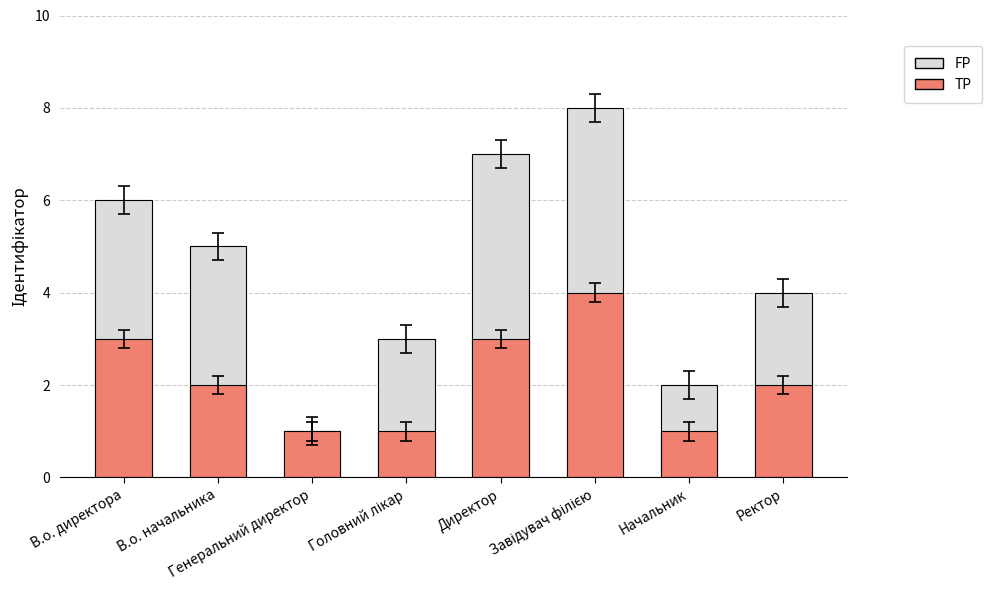

Which series has the largest range (max minus min)?

FP